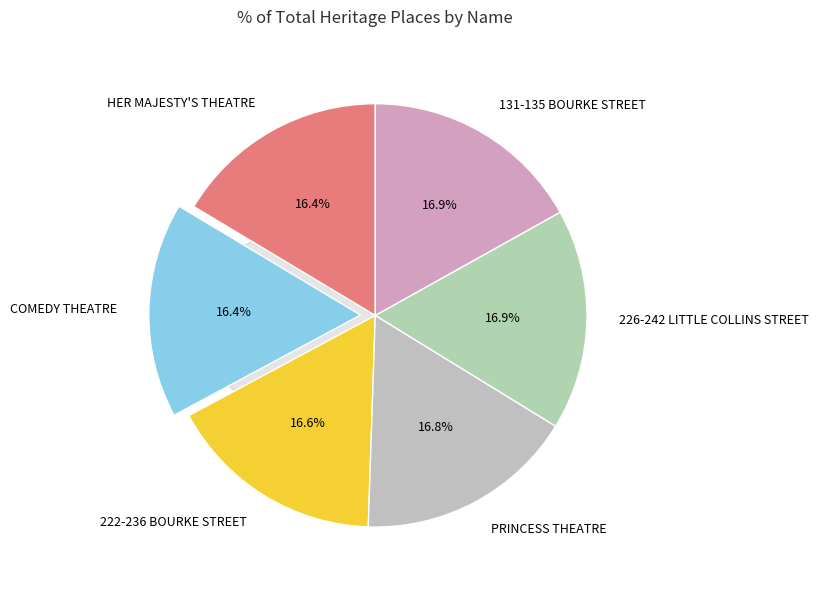

What percentage is the 131-135 BOURKE STREET slice, to the nearest percent?

17%